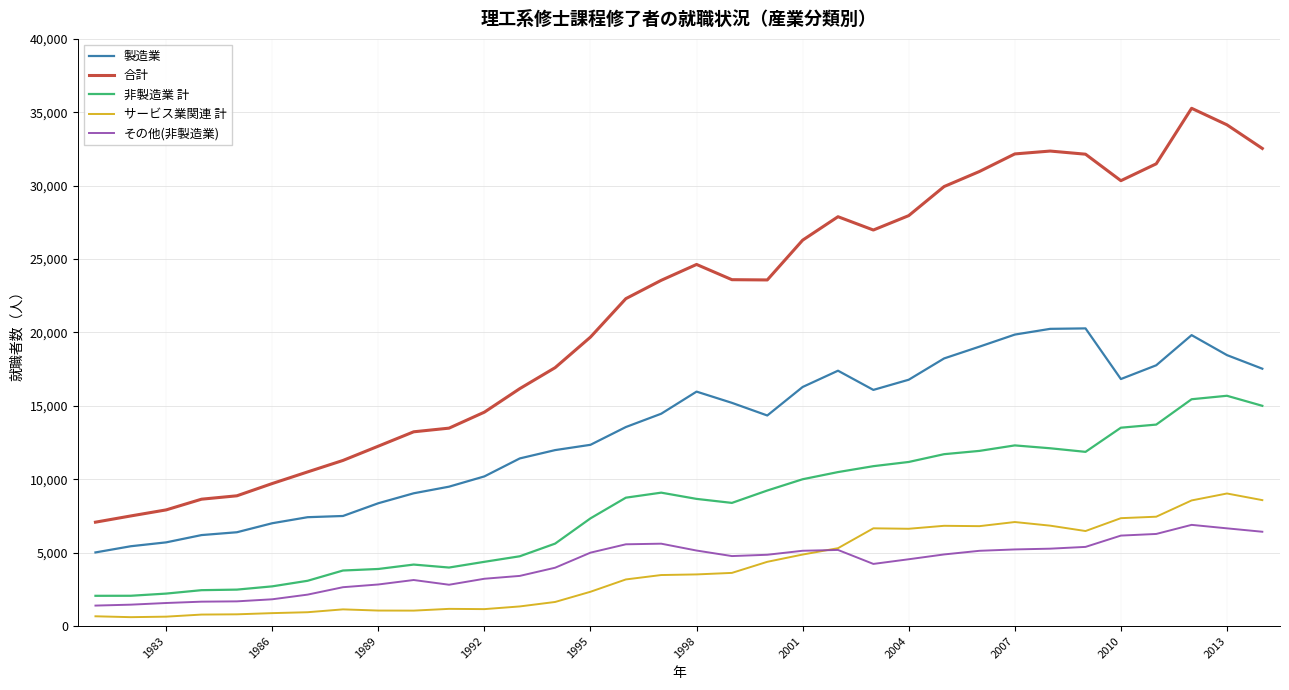

True or false: 非製造業 計 and サービス業関連 計 cross at least once.

False